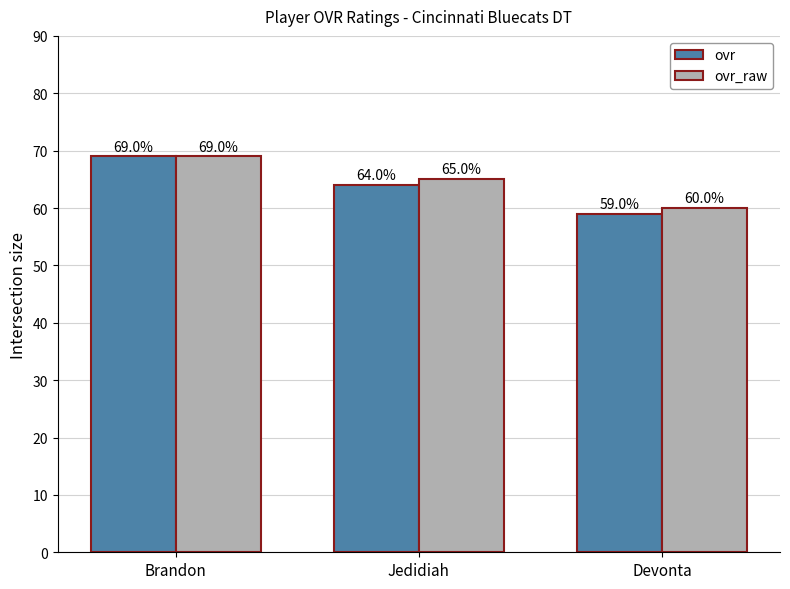

How many data points in ovr_raw are less than 65?

1